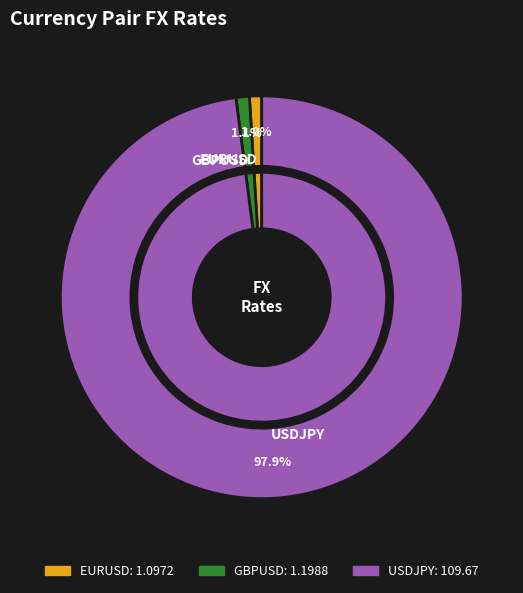

To the nearest percent, what is the difference between the GBPUSD and USDJPY slice percentages?

97%